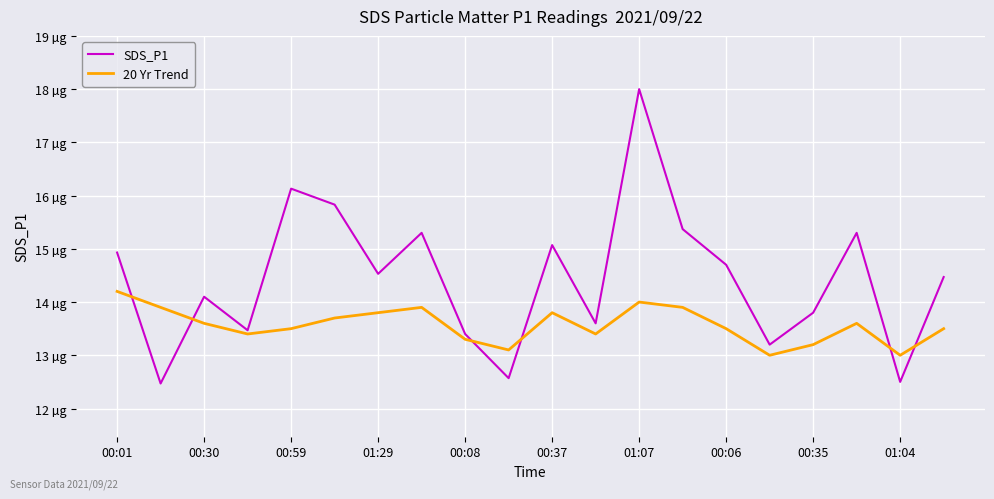

Between which two adjacent categories do SDS_P1 and 20 Yr Trend first intersect?

00:01 and 00:30